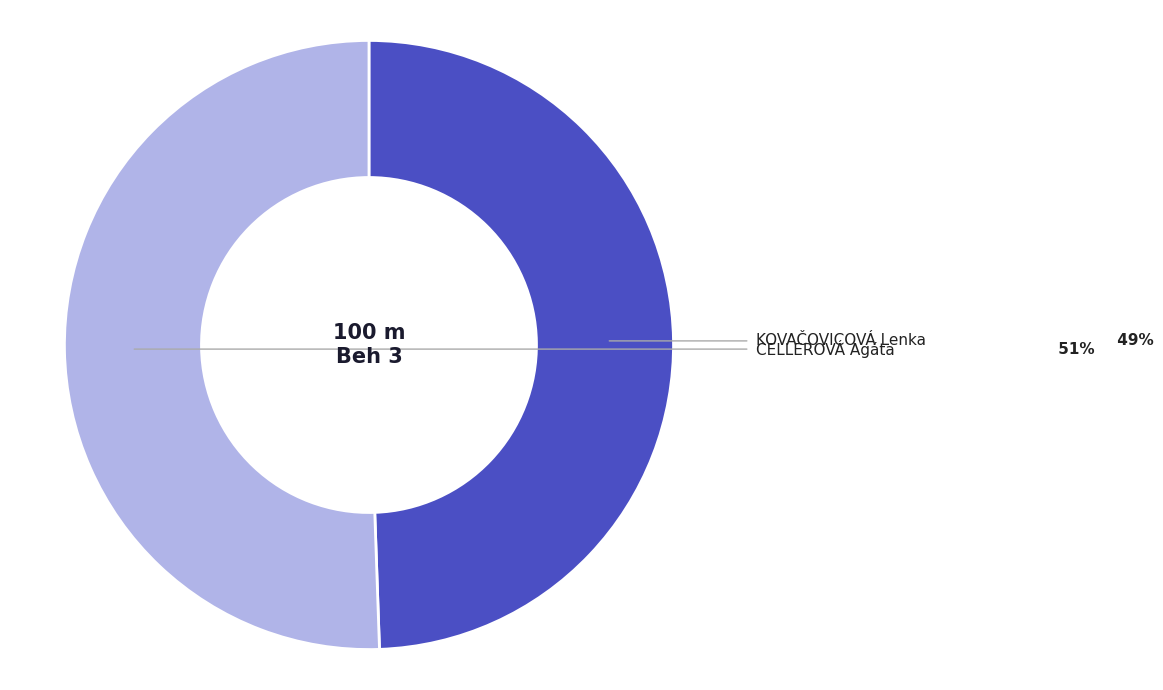

Is there a majority slice in this chart?

Yes